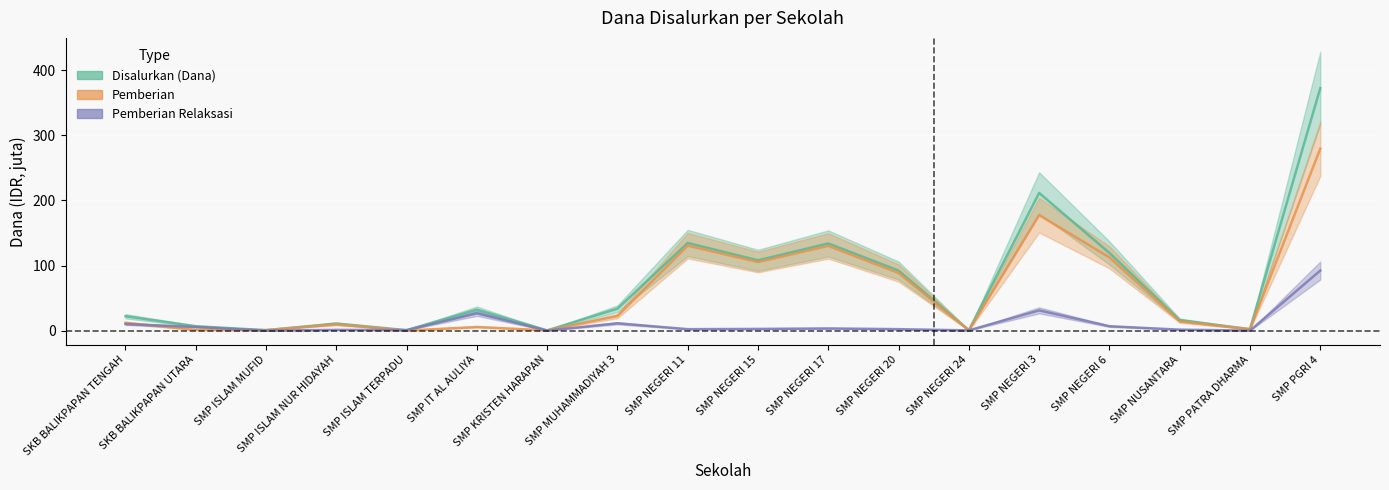

What are all the series names shown in the legend?

Disalurkan (Dana), Pemberian, Pemberian Relaksasi